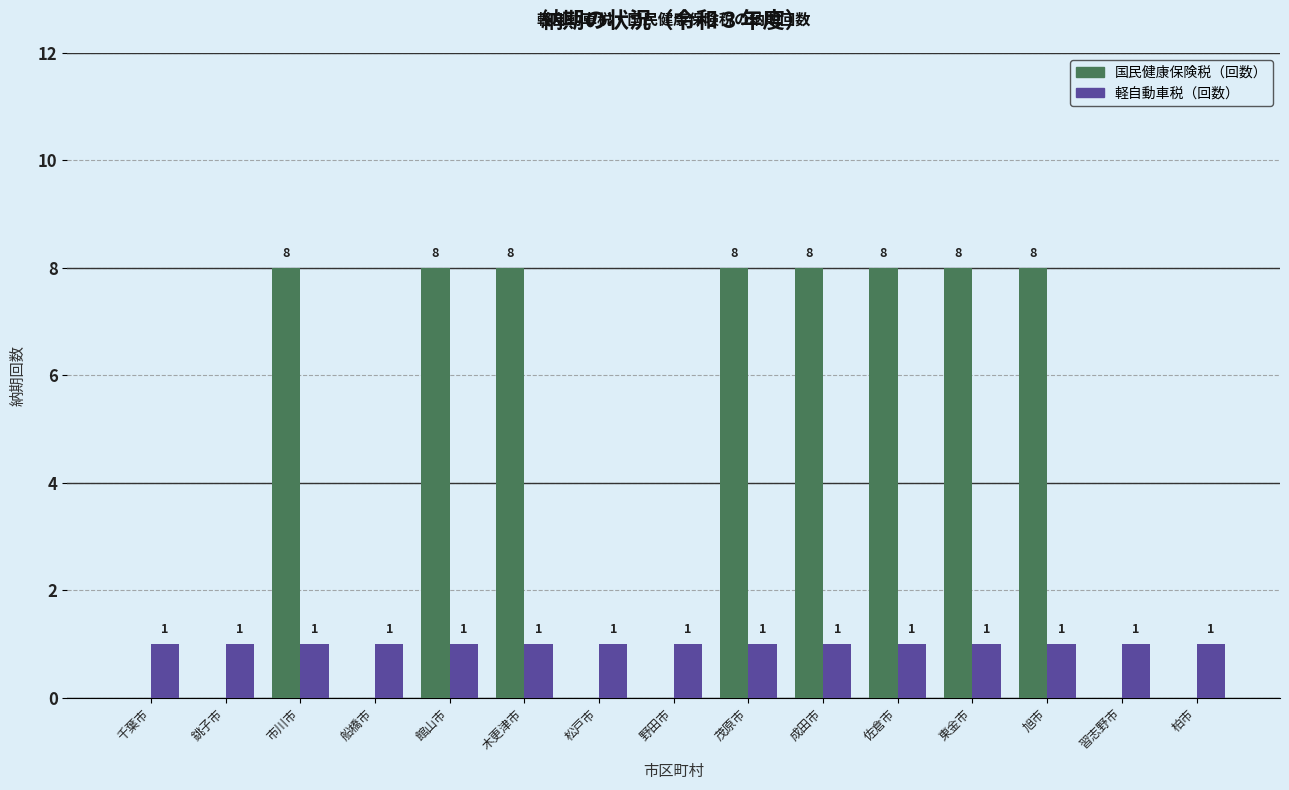

What is the greatest value displayed?

8